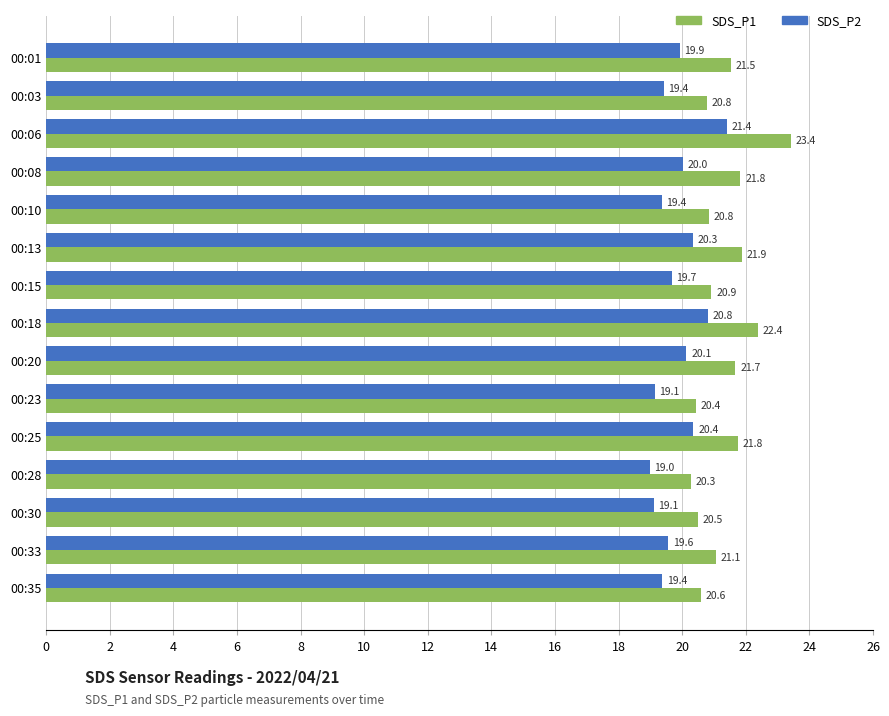

What are all the series names shown in the legend?

SDS_P1, SDS_P2